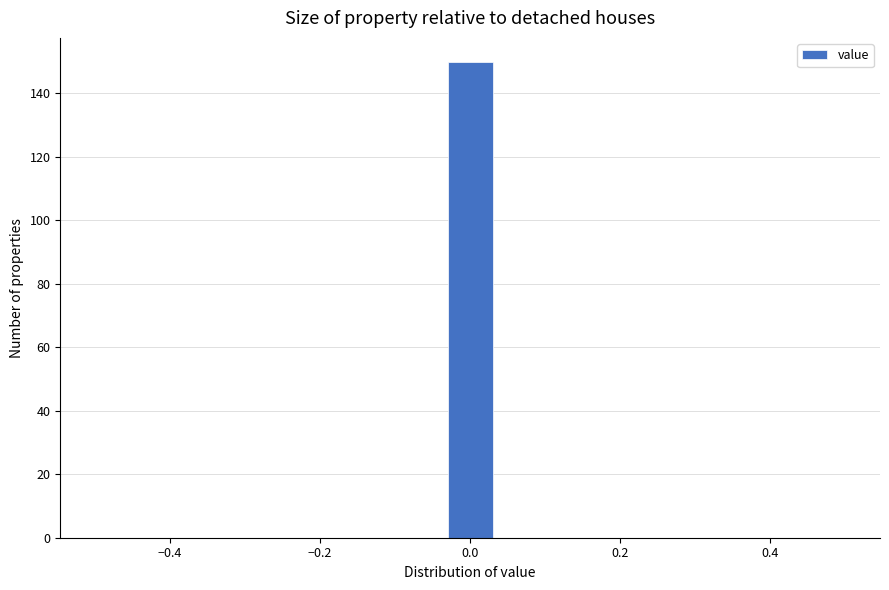

Read against the x-axis, roughly where is the centre of the tallest bar?

0.00